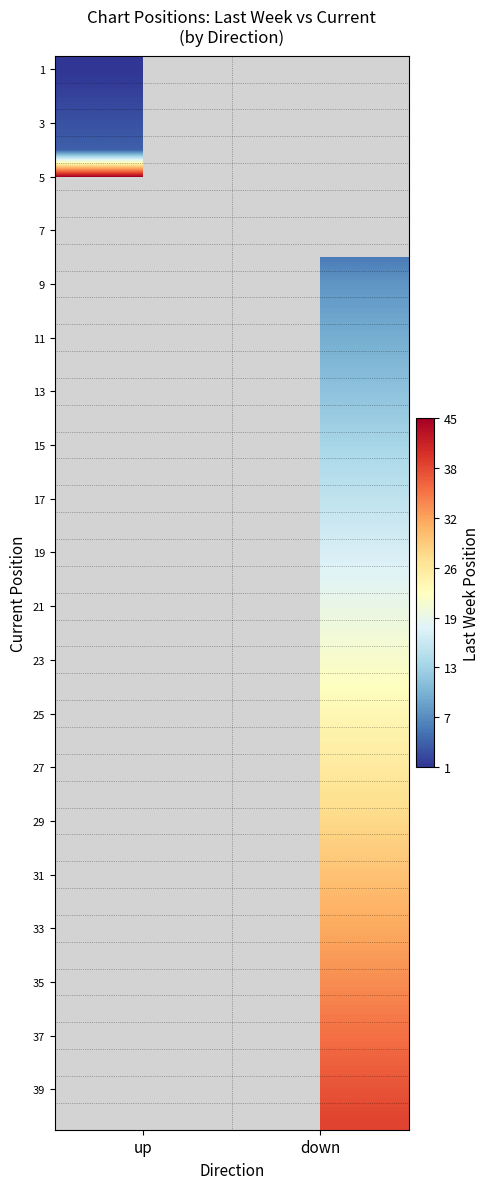

Which has a higher value, down or up?

up